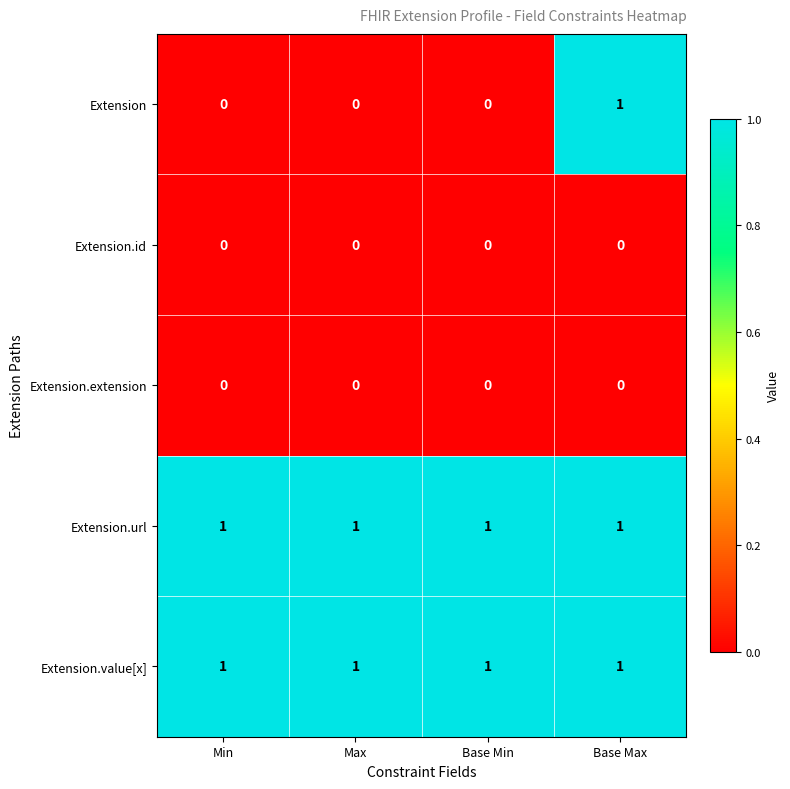

Is the value of Extension.url at Base Max greater than the value of Extension.extension at Base Min?

Yes